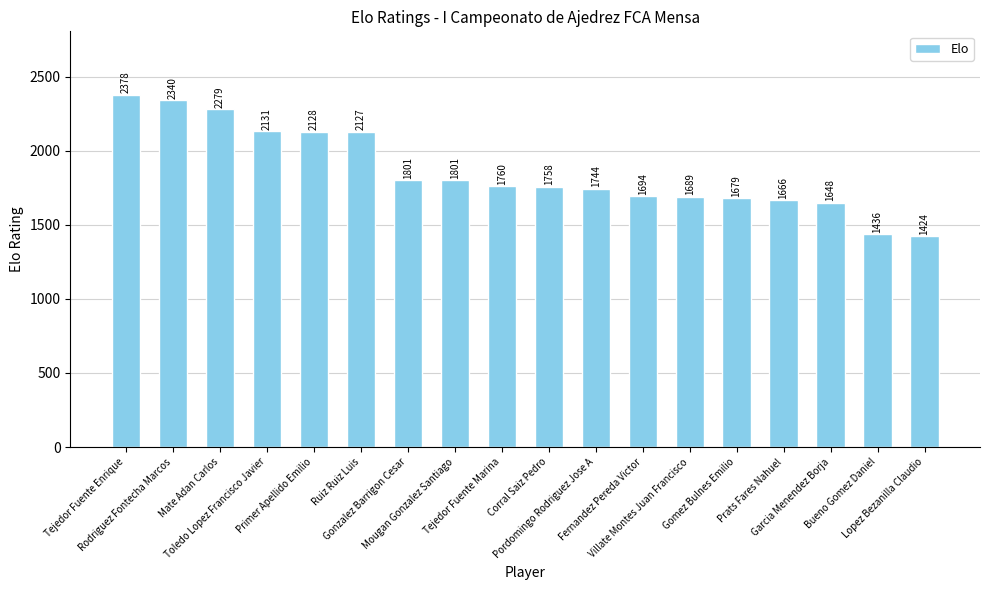

Between Garcia Menendez Borja and Tejedor Fuente Marina, which is larger?

Tejedor Fuente Marina